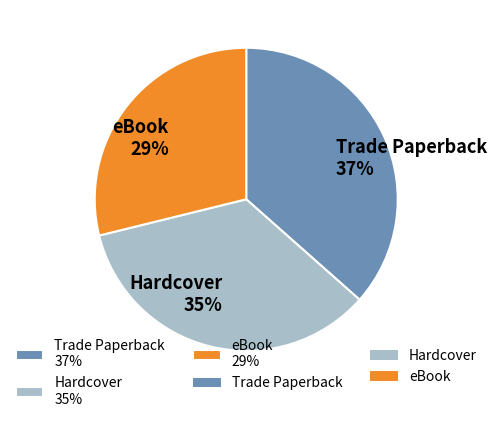

Does eBook account for over 50% of the chart?

No